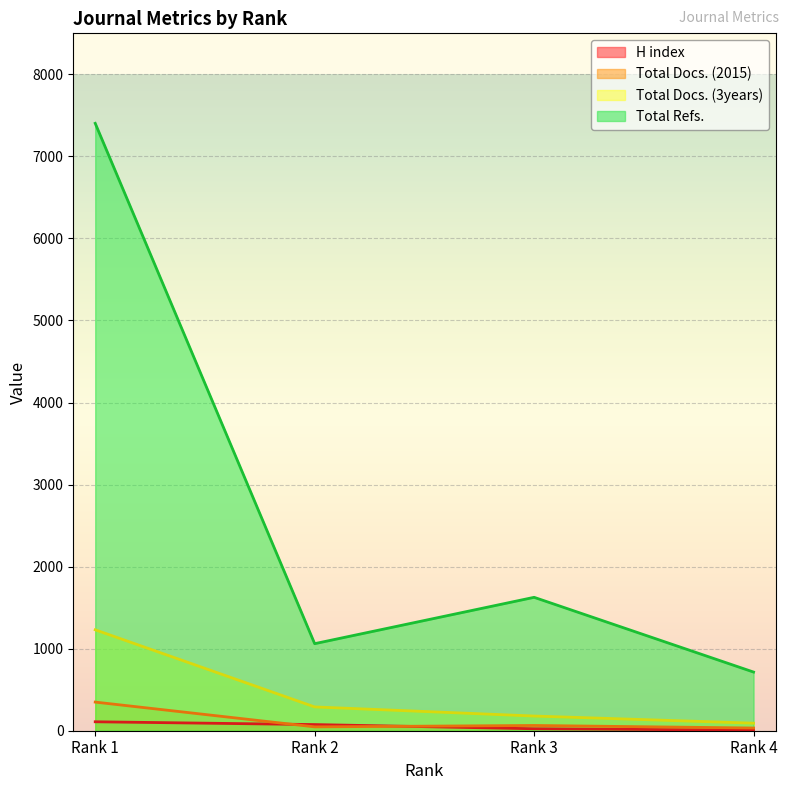

Which series has the largest total across all categories?

Total Refs.